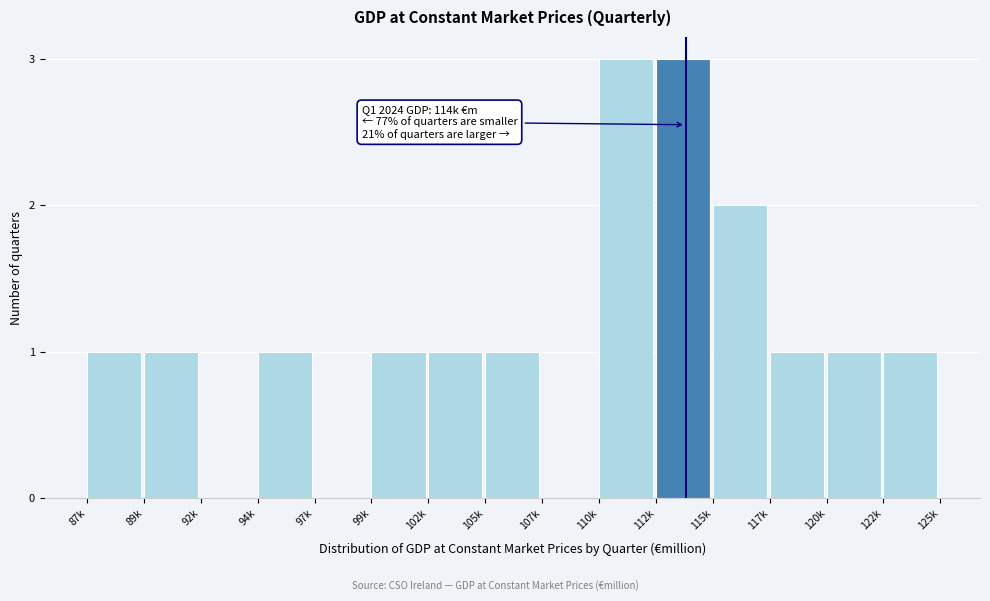

Reading left to right, transcribe all the data shown in this chart.

87k=1	89k=1	92k=0	94k=1	97k=0	99k=1	102k=1	105k=1	107k=0	110k=3	112k=3	115k=2	117k=1	120k=1	122k=1